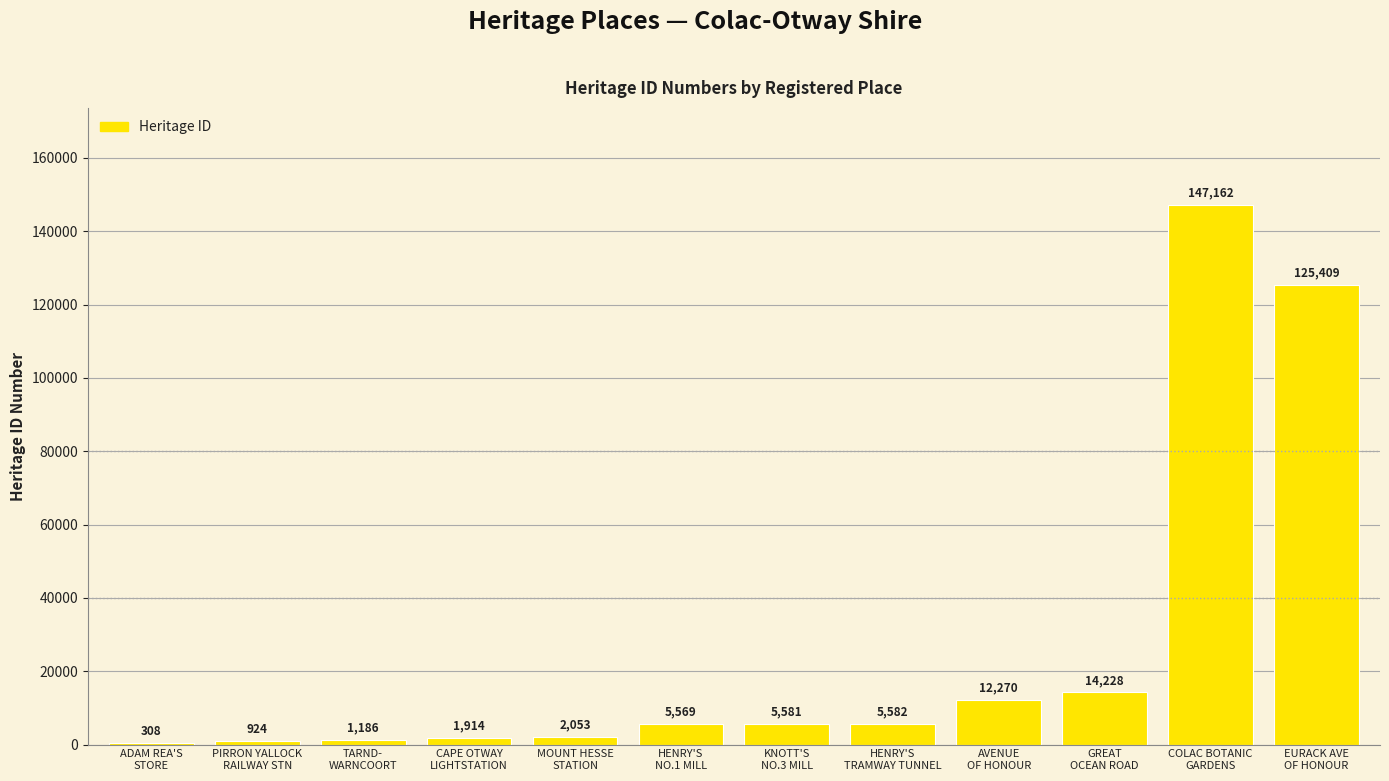

Between EURACK AVE
OF HONOUR and AVENUE
OF HONOUR, which is larger?

EURACK AVE
OF HONOUR